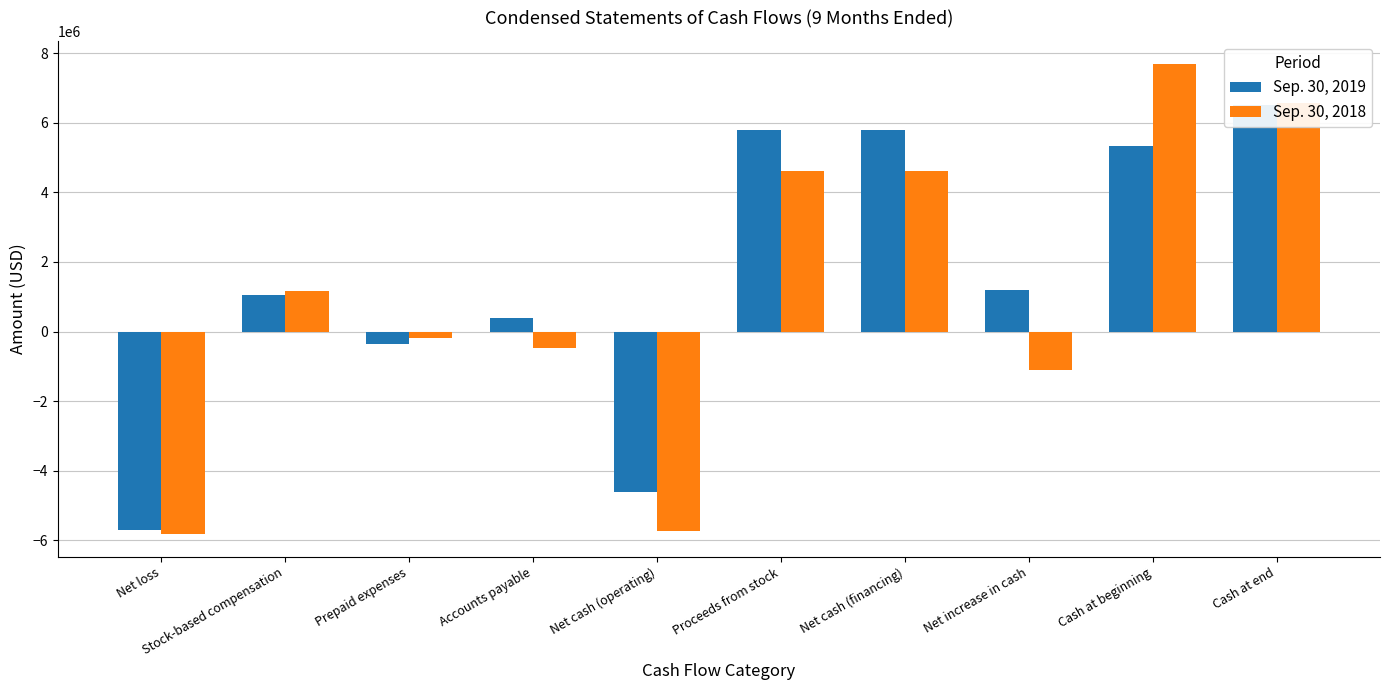

At which label does Sep. 30, 2019 first exceed 1185798?

Proceeds from stock